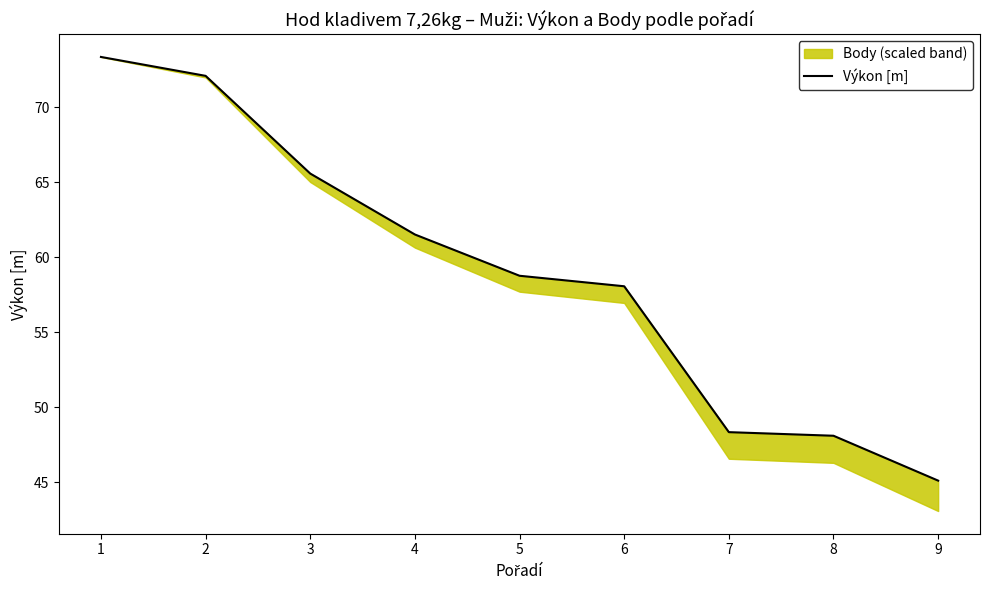

True or false: there are more than 1 points higher than both neighbors.

False